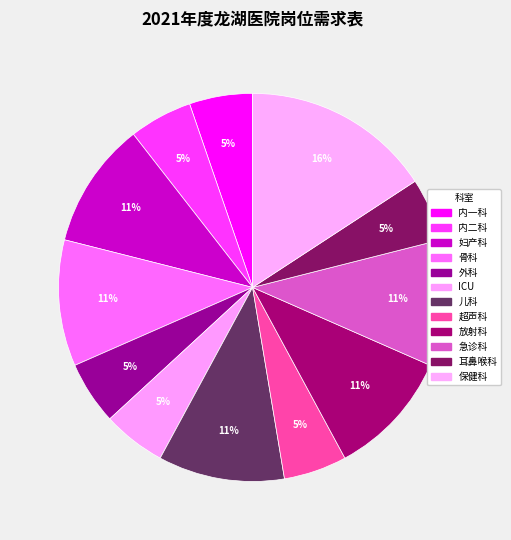

To the nearest percent, what percentage of the pie is 放射科?

11%